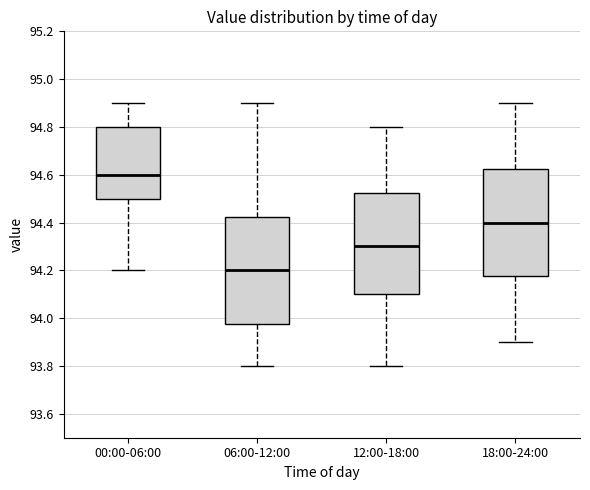

Where does the median line of the box for 06:00-12:00 sit on the y-axis? The values are not printed on the chart, so give them approximately, as read against the axis.

94.20